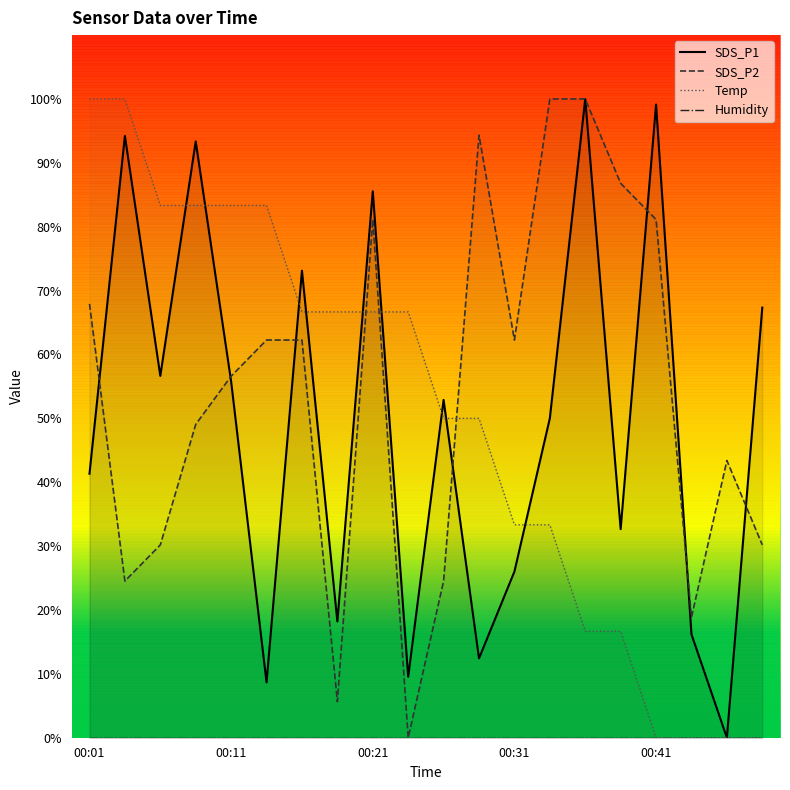

Is the value of SDS_P2 at 7 greater than the value of SDS_P1 at 18?

Yes